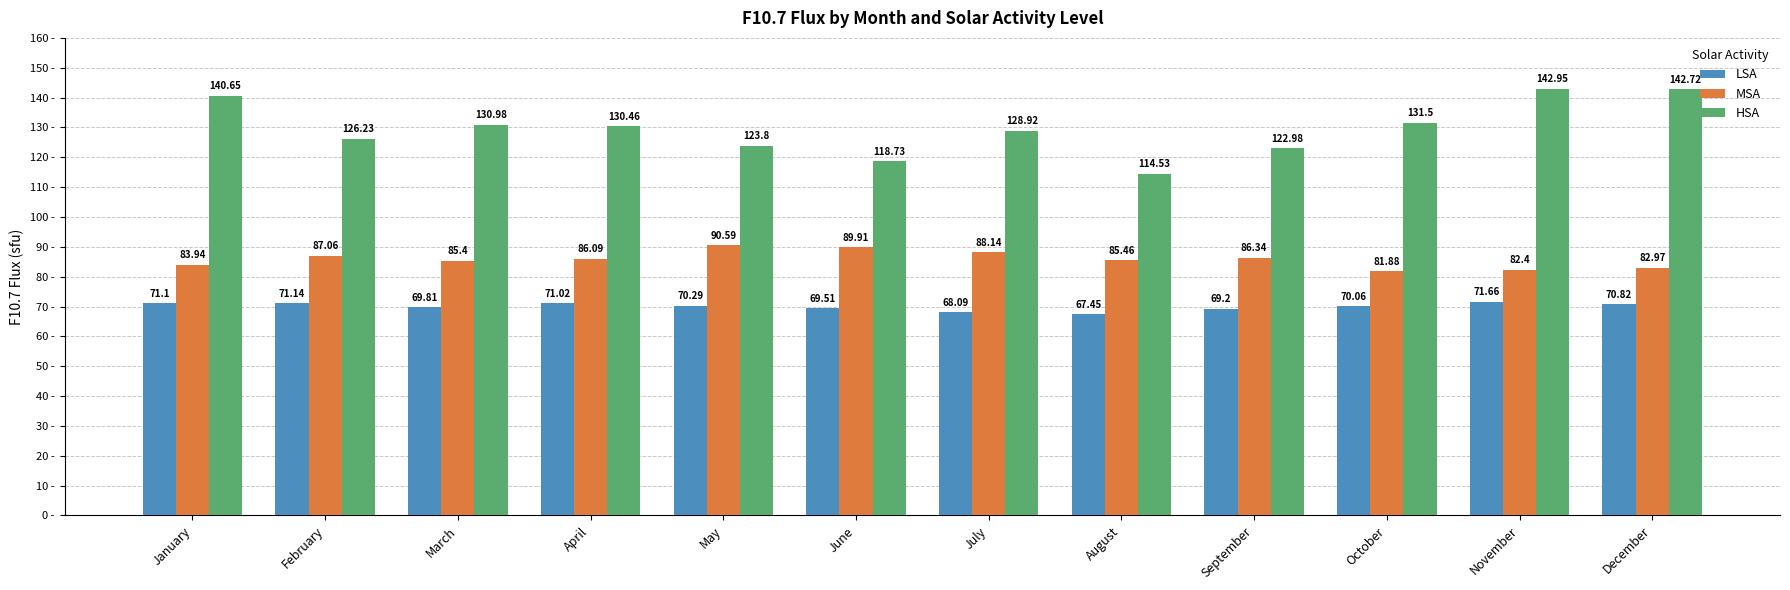

List the labels in order of HSA value, largest first.

November, December, January, October, March, April, July, February, May, September, June, August